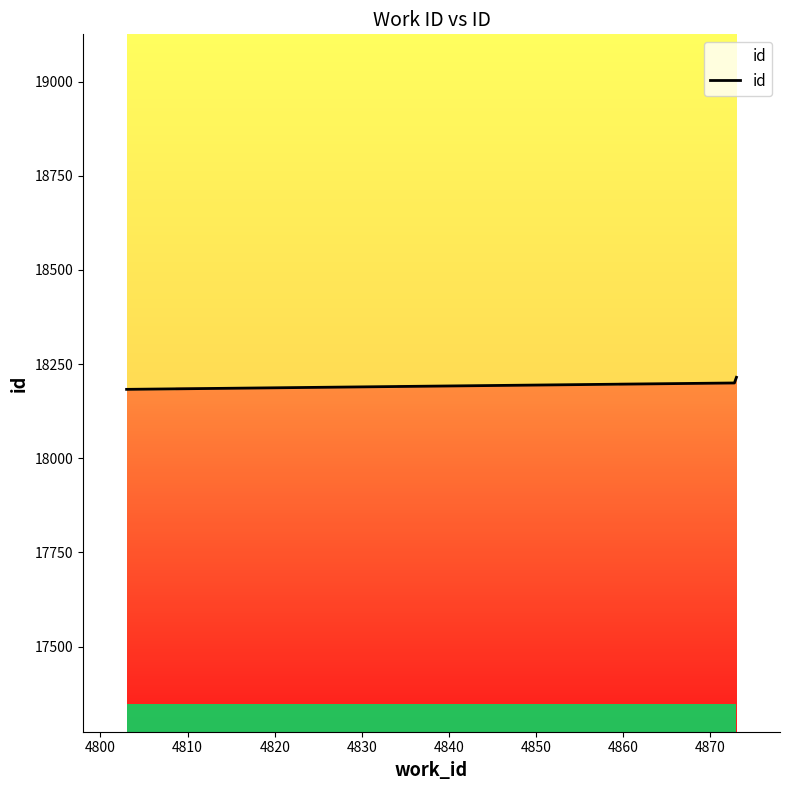

What is the greatest value displayed?

18215.0